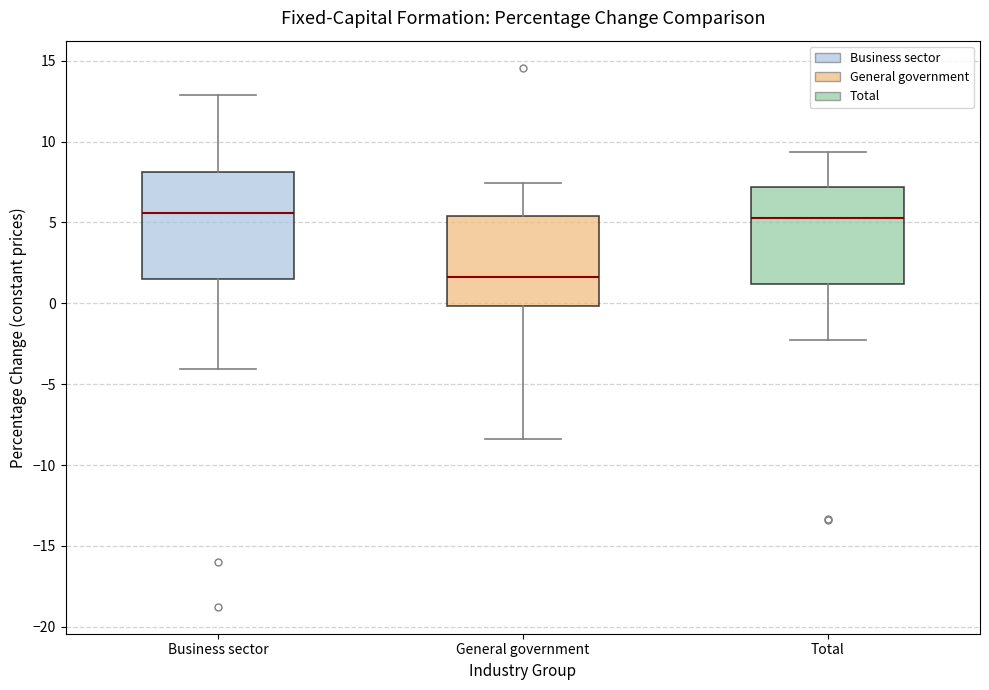

Reading left to right, transcribe this box plot: for each box, give where its median line is, the range the box spans, and where its two whiskers end, as read against the y-axis. The values are not printed on the chart, so give them approximately, as read against the axis.

Business sector: median 5.5, box 1.5 to 8.0, whiskers -4.0 to 13.0
General government: median 1.5, box 0.0 to 5.5, whiskers -8.5 to 7.5
Total: median 5.0, box 1.0 to 7.0, whiskers -2.5 to 9.5